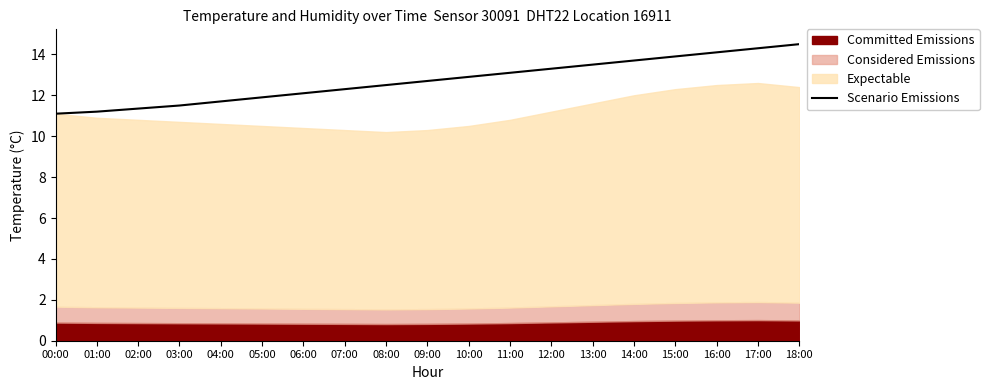

How many lines are shown in the chart?

1